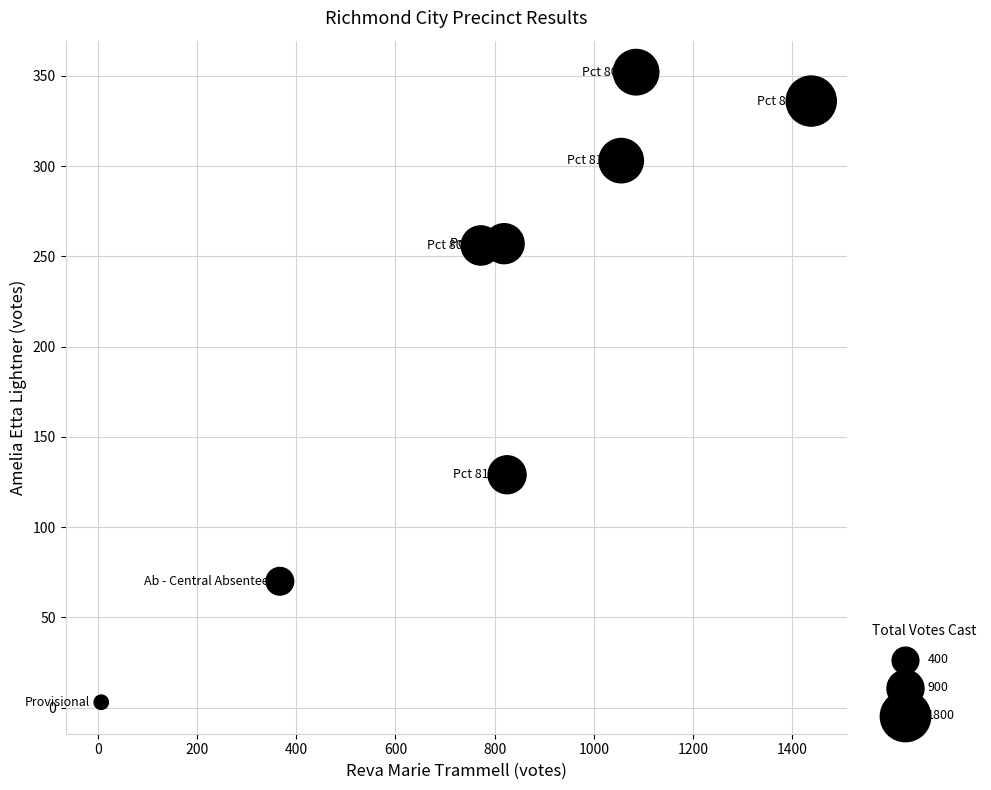

What Y value in the scatter plot is closest to 177?

129